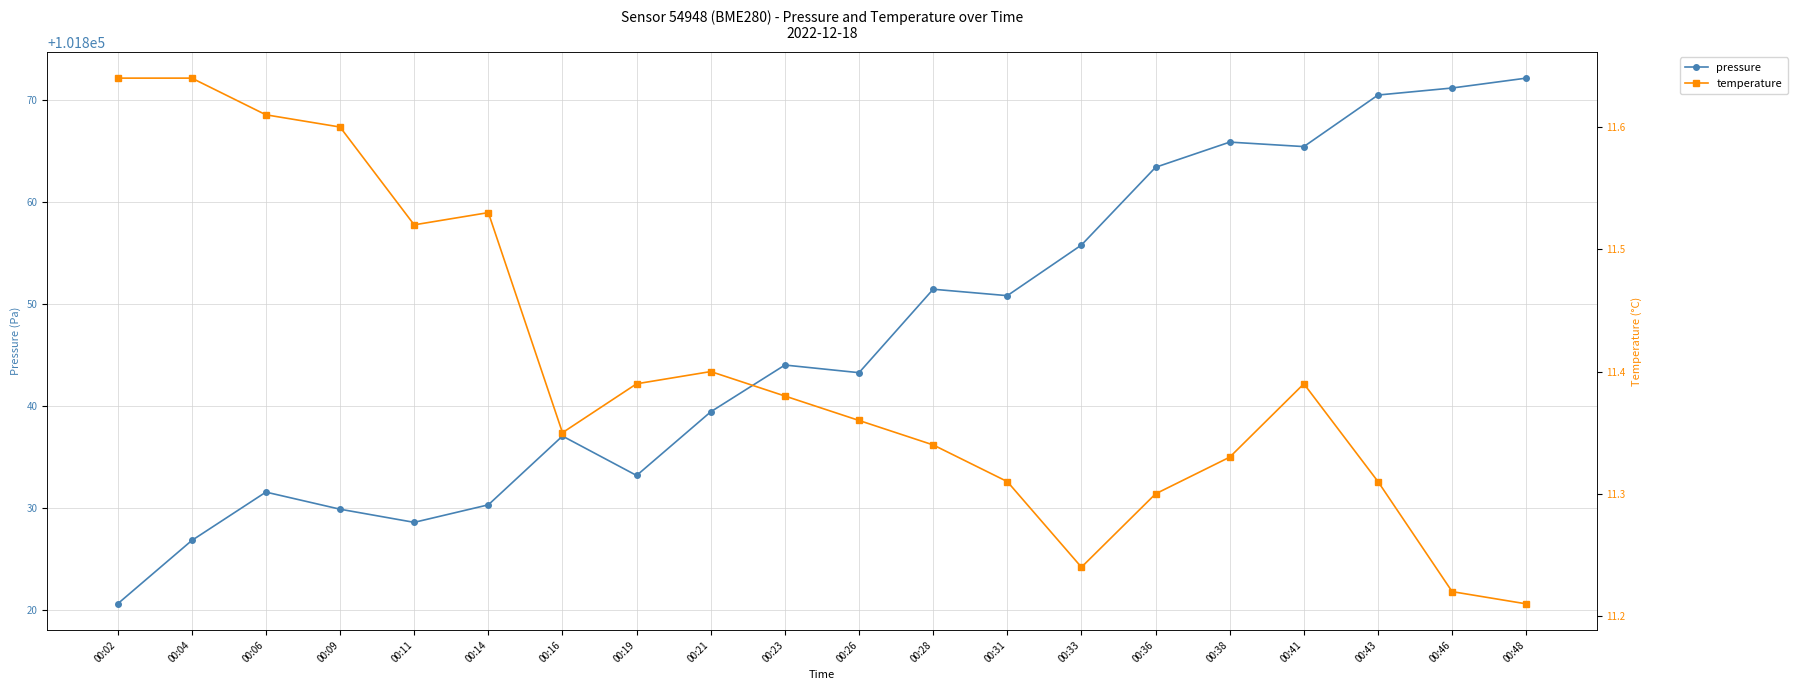

What value does the temperature series have at 00:16?

11.3